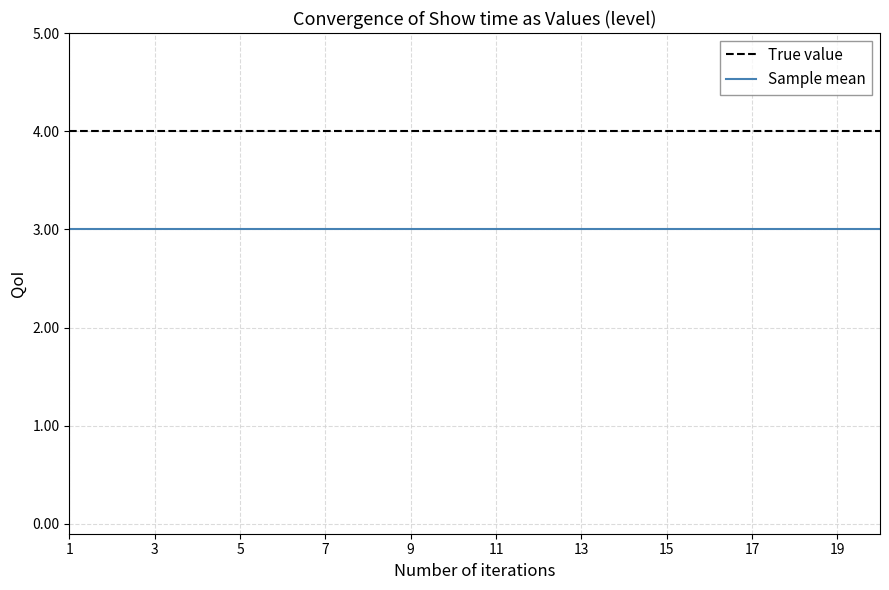

True or false: Sample mean and True value intersect in this chart.

False